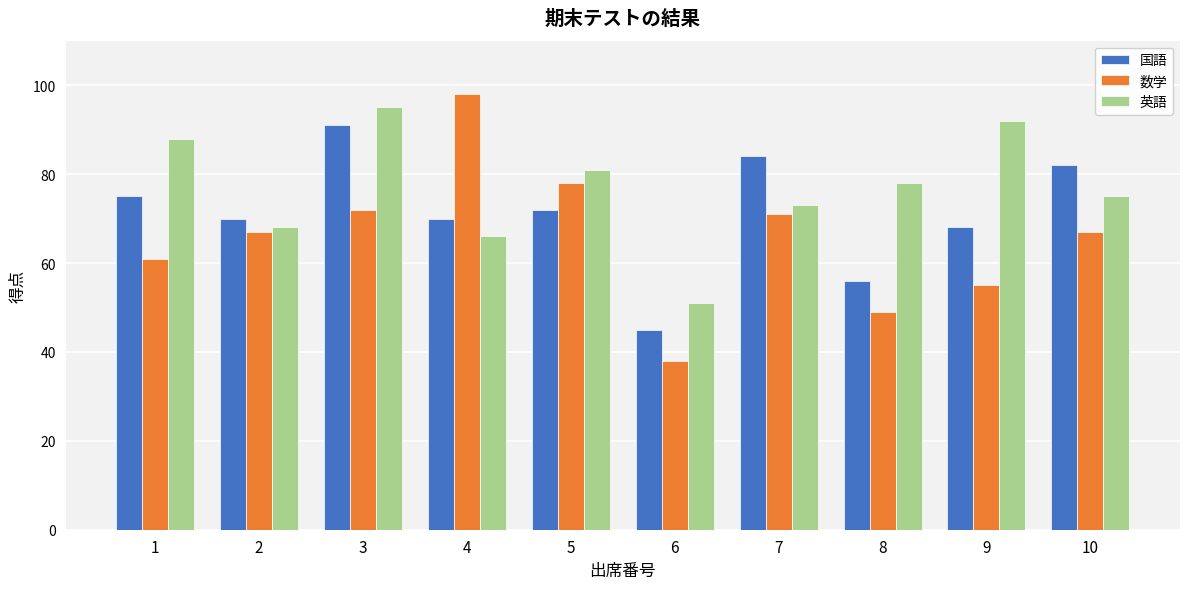

The value of 国語 at 10 is 82. True or false?

True